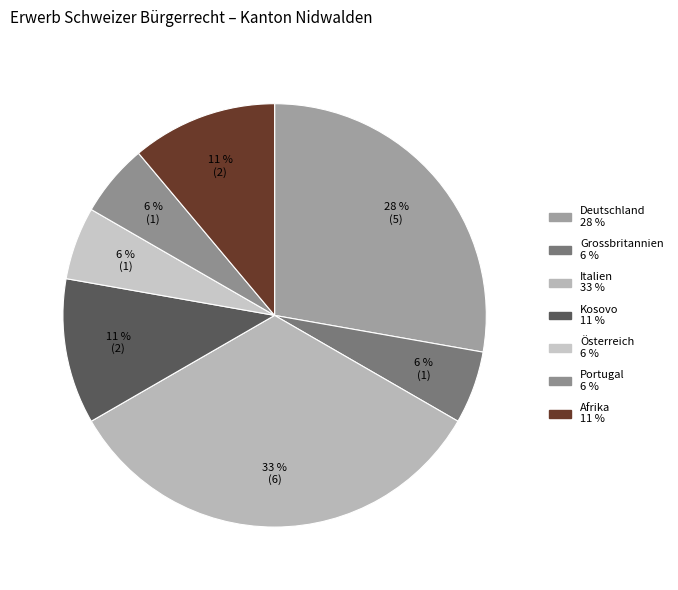

Does Grossbritannien represent more than half of the total?

No